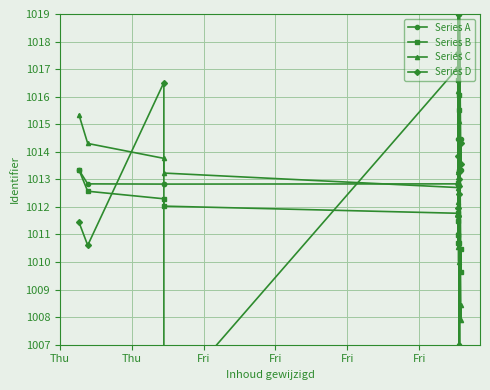

What value does the Series C series have at Thu?

1014.3